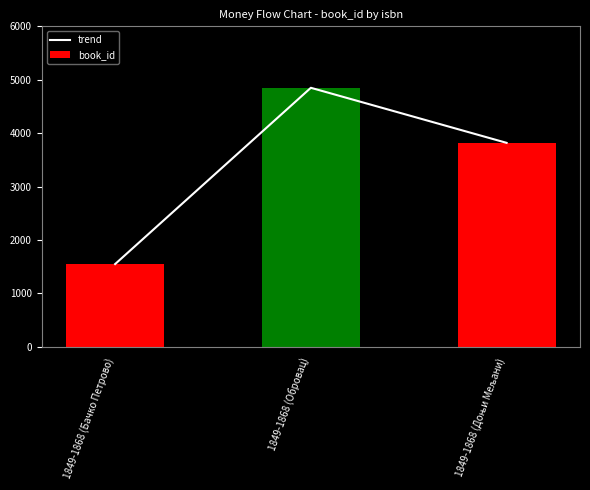

What is the sum of all book_id values?

10215